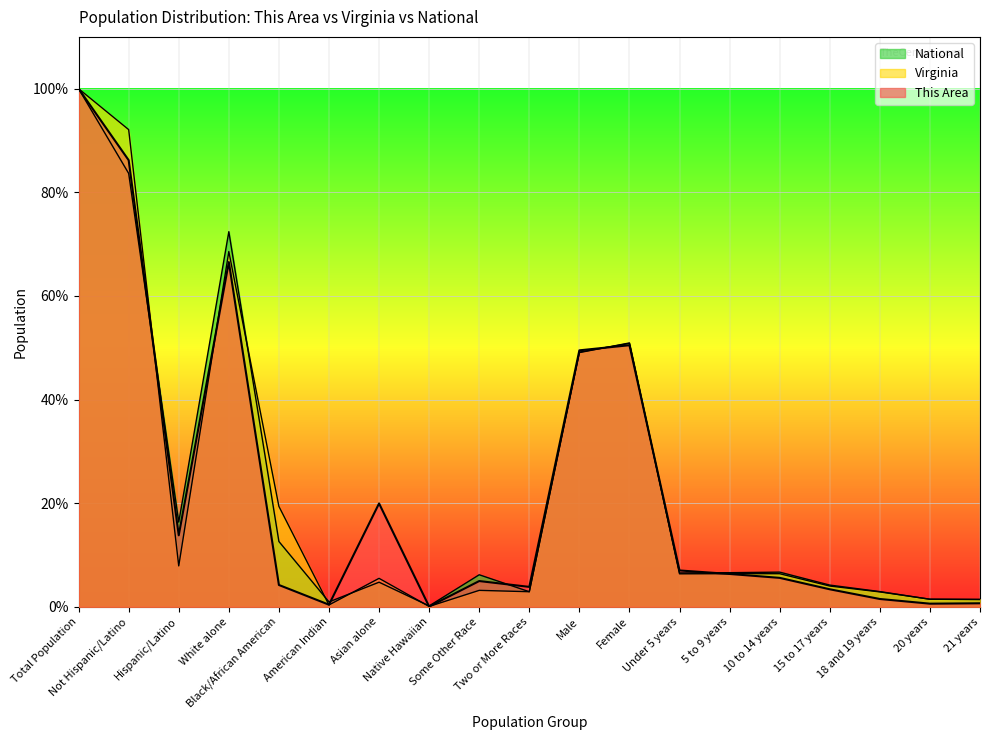

What is the total value across all series at Hispanic/Latino?

38.1